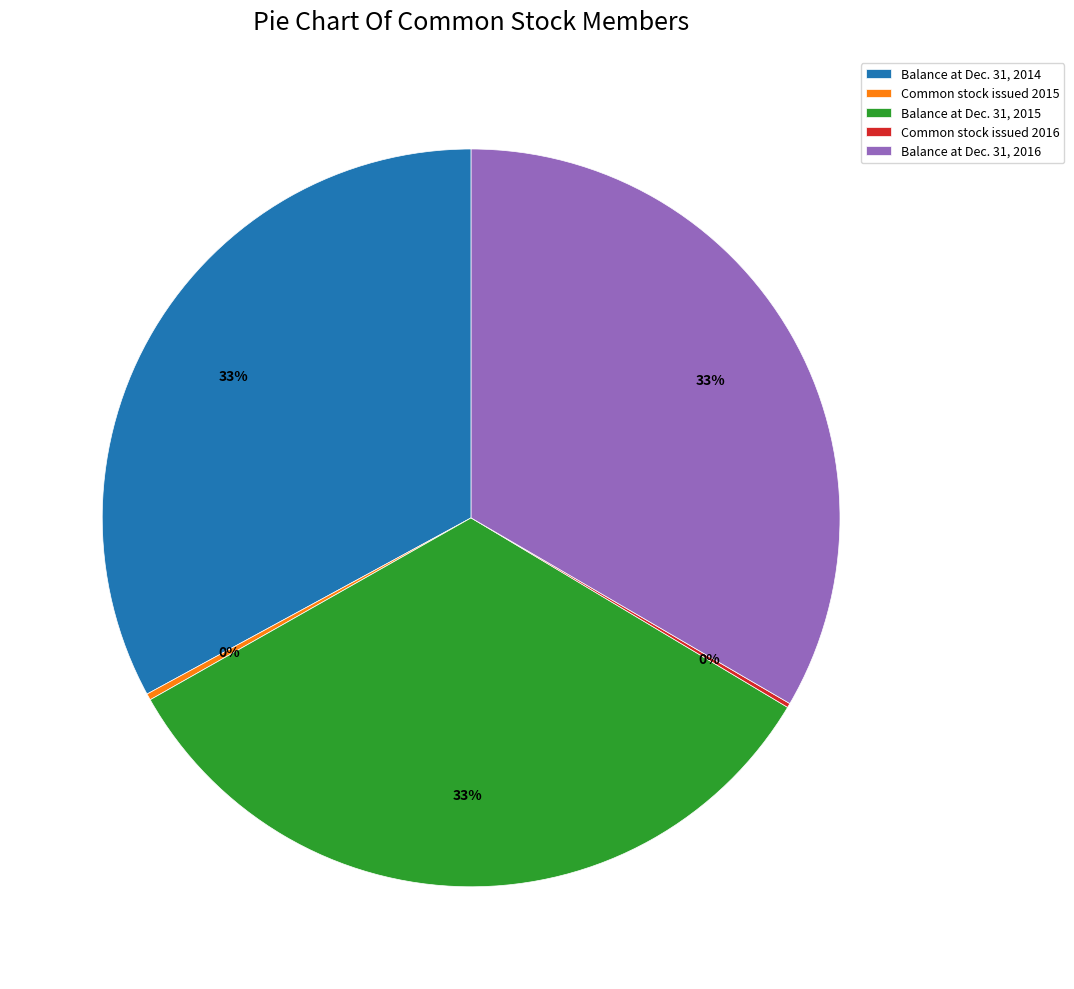

Combined, do Common stock issued 2015 and Balance at Dec. 31, 2016 account for over 50%?

No